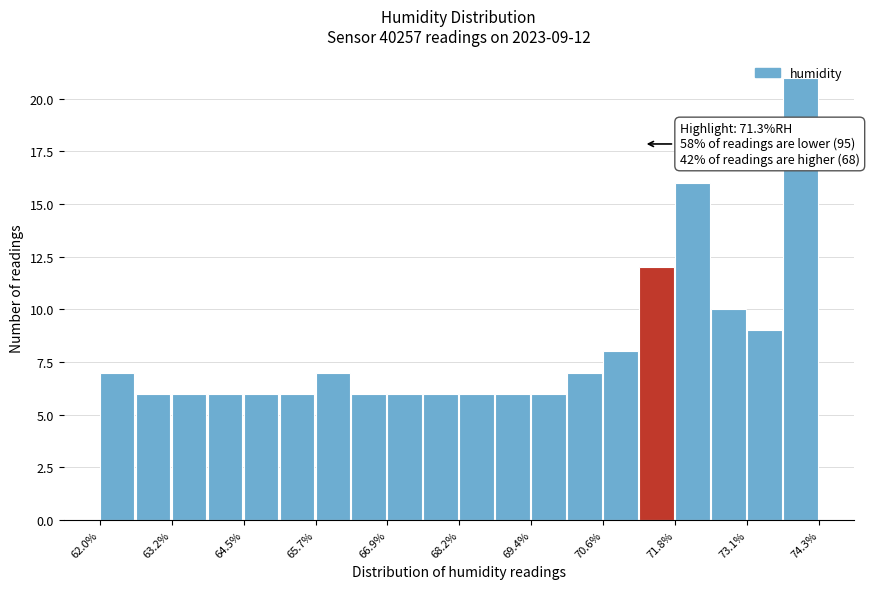

Around what value on the x-axis is the tallest bar? Give the approximate position of its centre, as read against the axis.

74.0